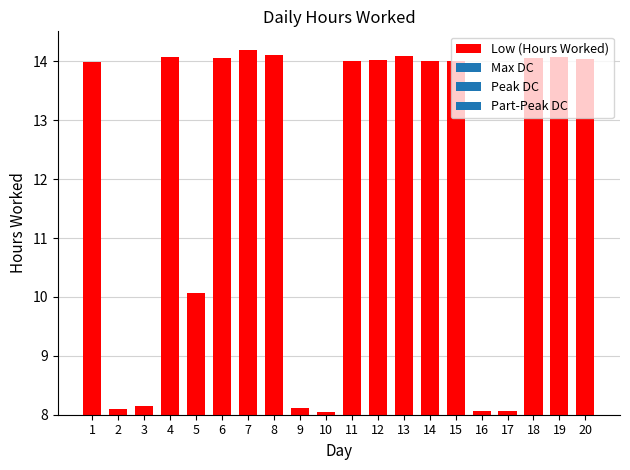

List the labels in order of value, largest first.

7, 8, 13, 19, 4, 6, 18, 20, 12, 11, 14, 15, 1, 5, 3, 9, 2, 16, 17, 10